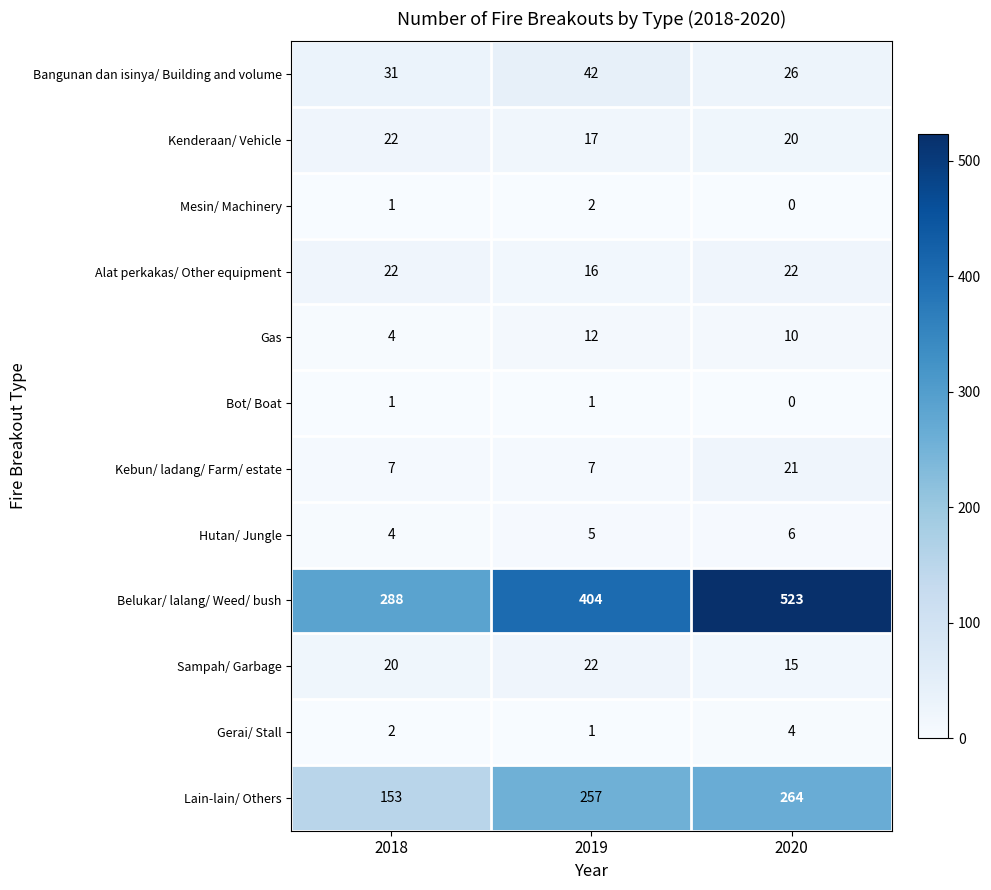

Which series has the widest spread of values?

Belukar/ lalang/ Weed/ bush